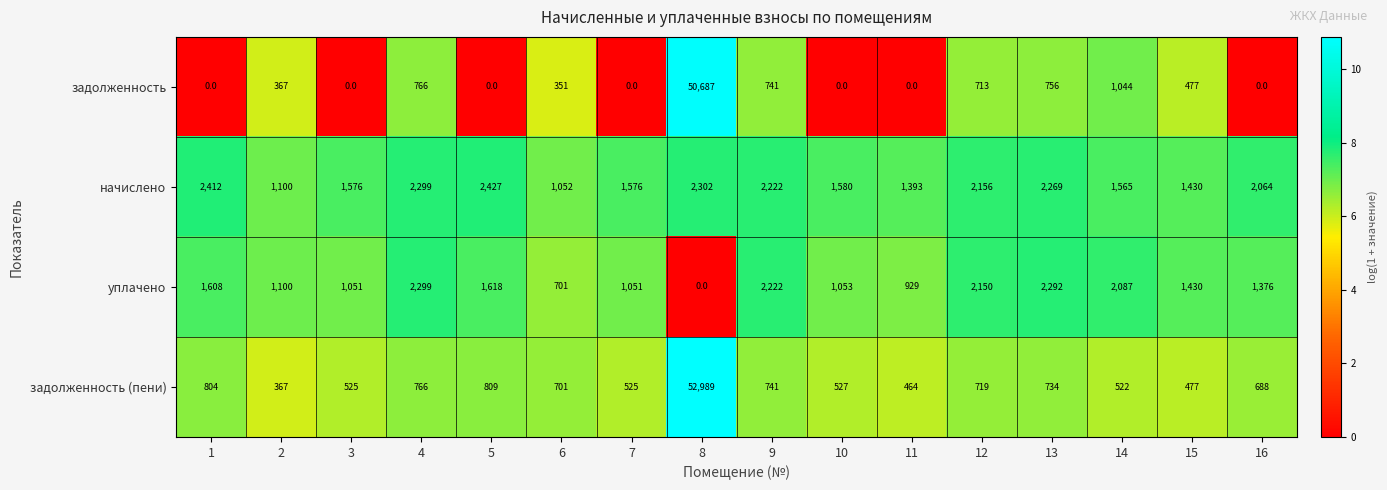

Read the задолженность (пени) value at 2, to the nearest 100.

400